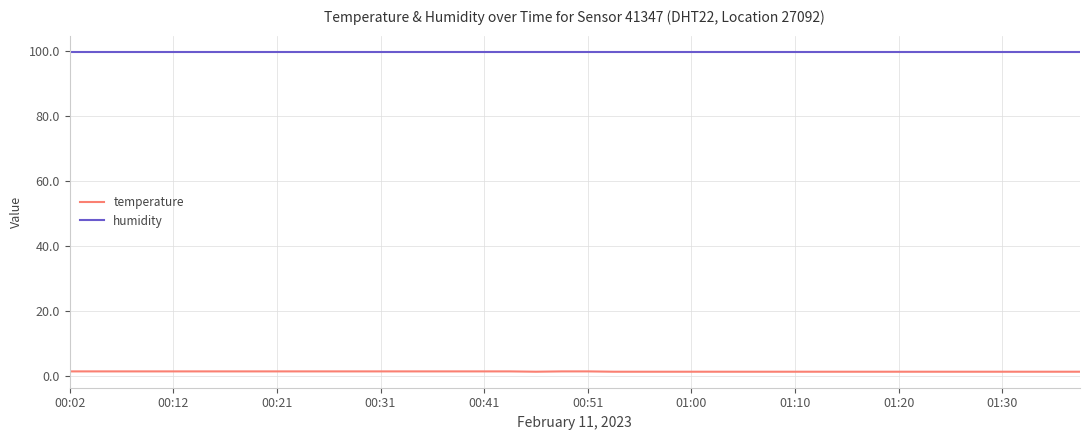

What is the maximum value shown in the chart?

99.9